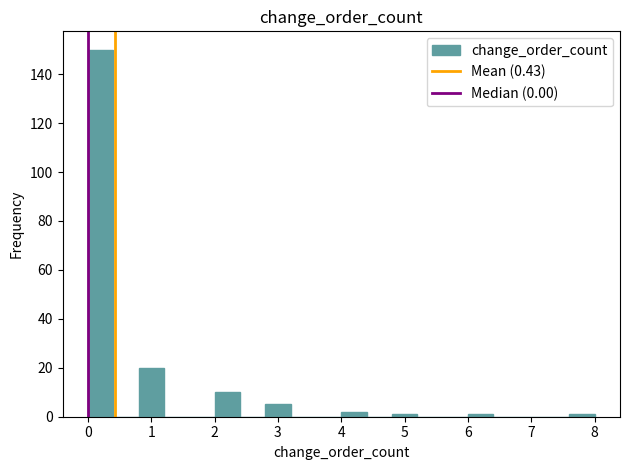

Reading left to right, list every bar in this chart as the range it spans on the x-axis followed by its height. The values are not printed on the chart, so give them approximately, as read against the axis.

0.0 to 0.4: 150
0.4 to 0.8: 0
0.8 to 1.2: 20
1.2 to 1.6: 0
1.6 to 2.0: 0
2.0 to 2.4: 10
2.4 to 2.8: 0
2.8 to 3.2: 6
3.2 to 3.6: 0
3.6 to 4.0: 0
4.0 to 4.4: 2
4.4 to 4.8: 0
4.8 to 5.2: under 2
5.2 to 5.6: 0
5.6 to 6.0: 0
6.0 to 6.4: under 2
6.4 to 6.8: 0
6.8 to 7.2: 0
7.2 to 7.6: 0
7.6 to 8.0: under 2